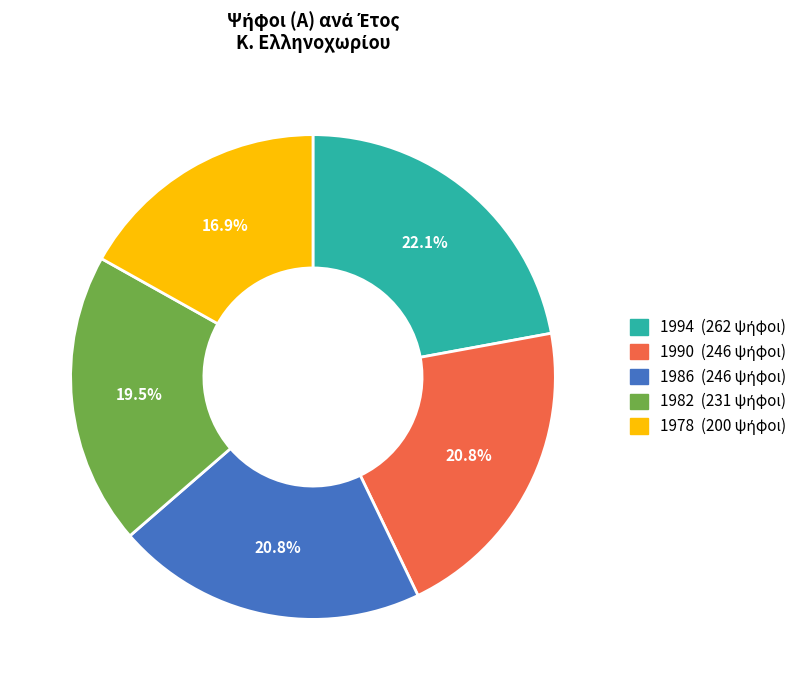

Between 1994 and 1982, which is larger?

1994